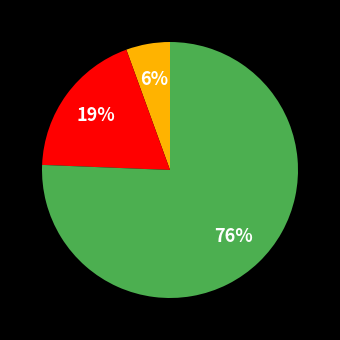

Does any single category account for the majority?

Yes